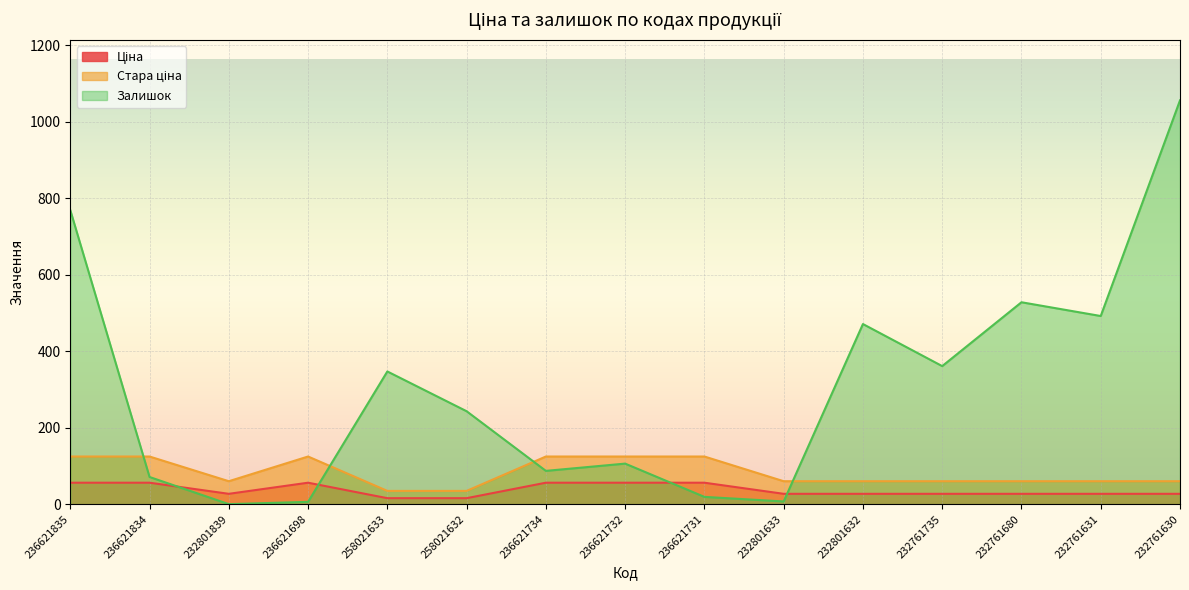

What is the maximum value shown in the chart?

1056.0